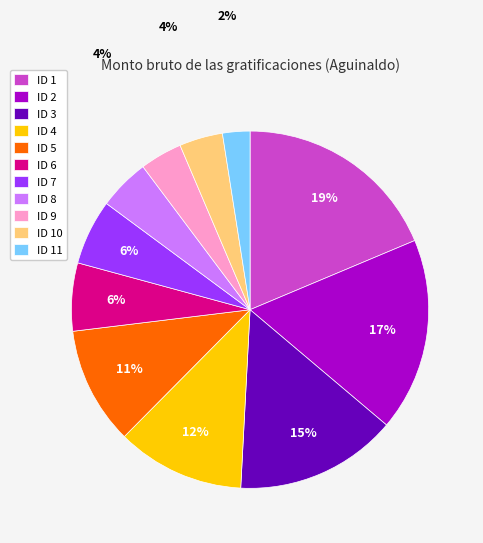

To the nearest percent, what portion does ID 2 represent?

17%